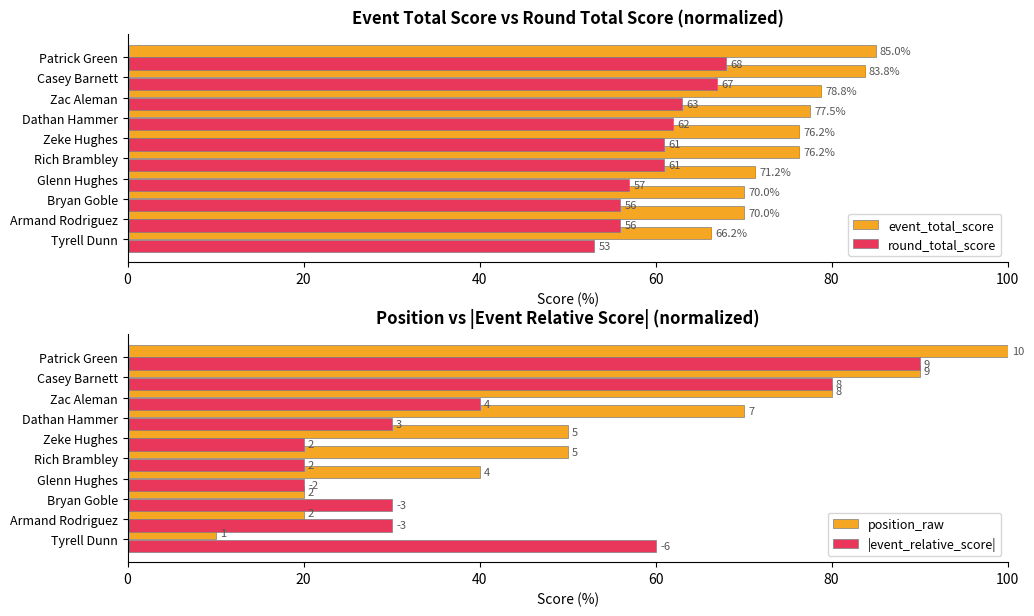

What is the difference between the maximum and minimum values in the |event_relative_score| series?

70.0